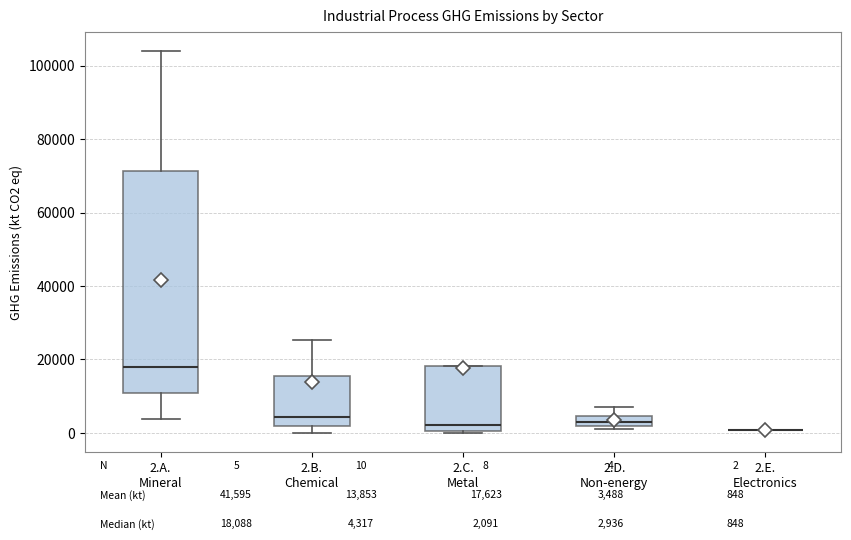

Where is the lower edge of the box for 2.D. Non-energy on the y-axis? The values are not printed on the chart, so give them approximately, as read against the axis.

2000